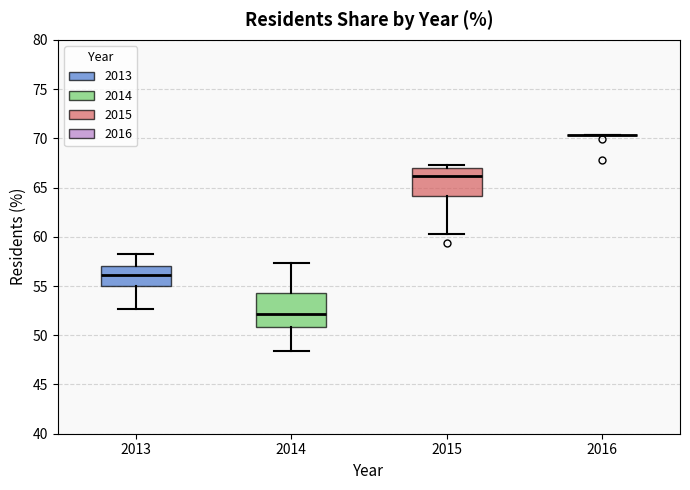

Reading left to right, transcribe this box plot: for each box, give where its median line is, the range the box spans, and where its two whiskers end, as read against the y-axis. The values are not printed on the chart, so give them approximately, as read against the axis.

2013: median 56.0, box 55.0 to 57.0, whiskers 52.5 to 58.5
2014: median 52.0, box 51.0 to 54.5, whiskers 48.5 to 57.5
2015: median 66.0, box 64.0 to 67.0, whiskers 60.5 to 67.5
2016: box collapsed to a line at 70.5, whiskers 70.5 to 70.5